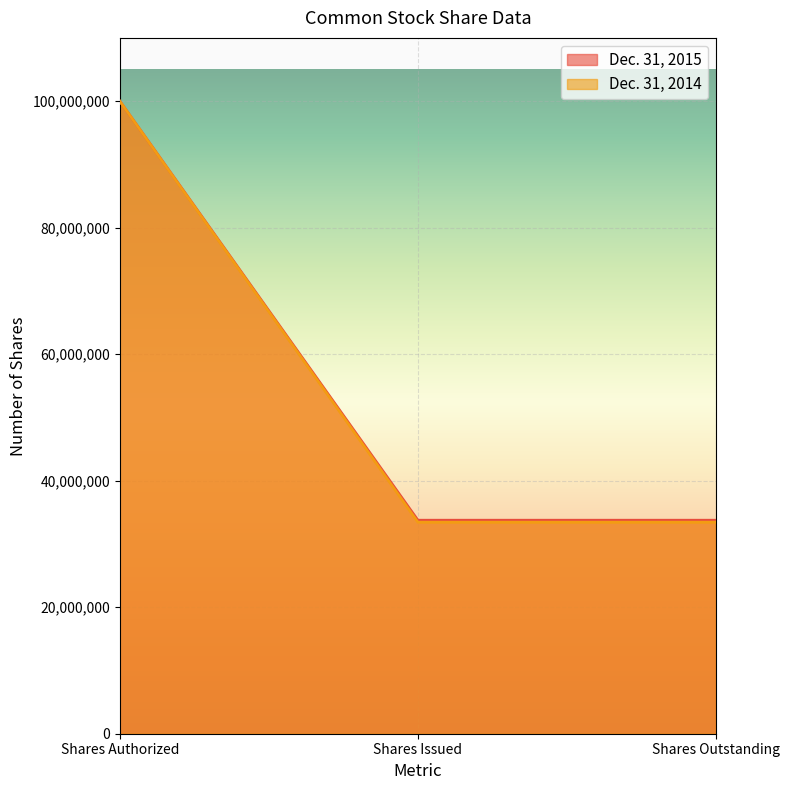

What is the average value of the Dec. 31, 2015 series?

55832399